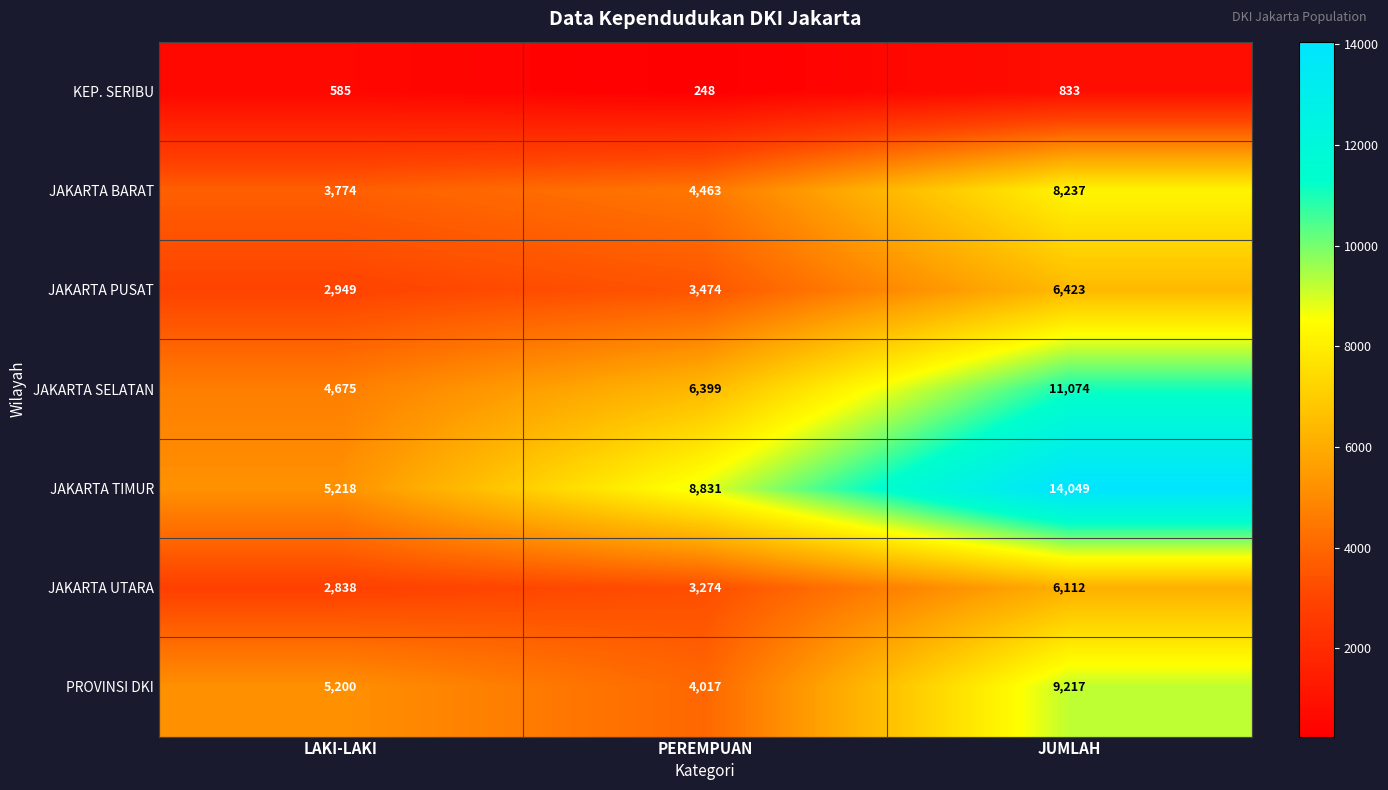

Rank the series at JUMLAH from lowest to highest value.

KEP. SERIBU, JAKARTA UTARA, JAKARTA PUSAT, JAKARTA BARAT, PROVINSI DKI, JAKARTA SELATAN, JAKARTA TIMUR